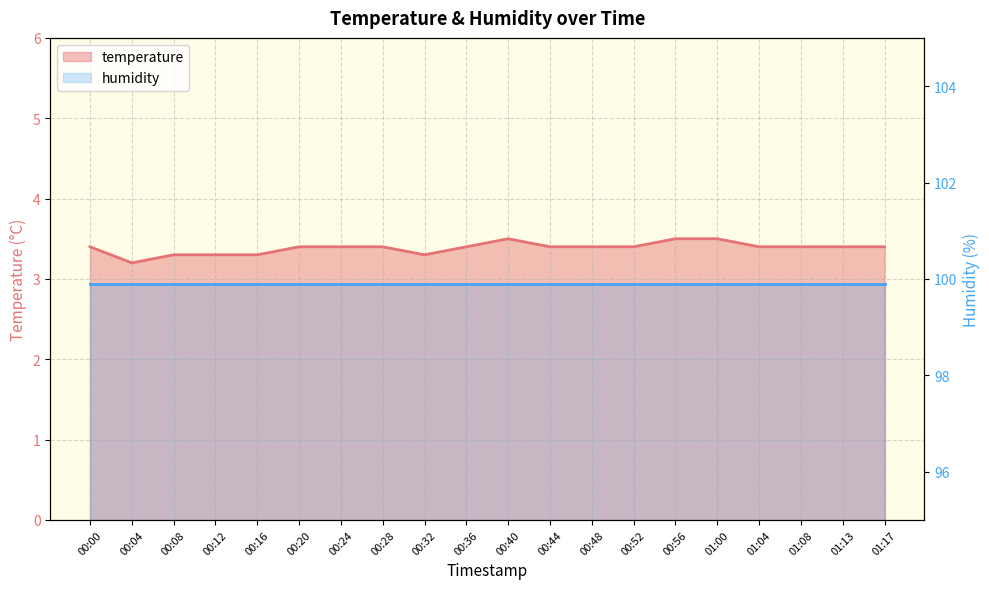

Where is the first local minimum?

00:04